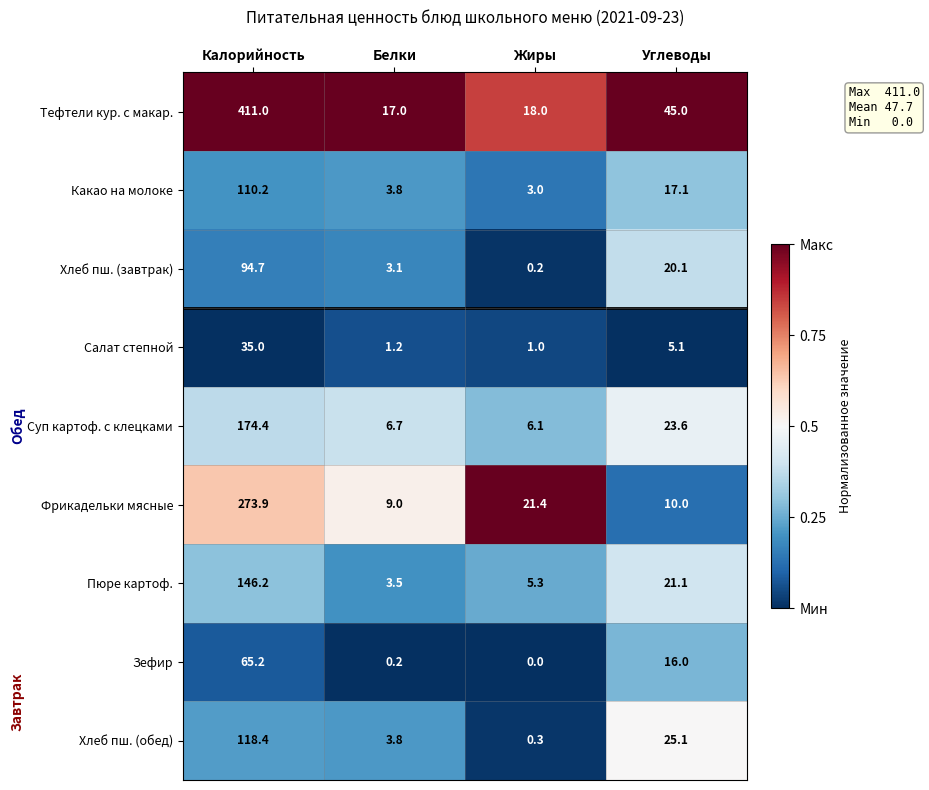

What is the spread (max minus min) of values at Углеводы?

39.9